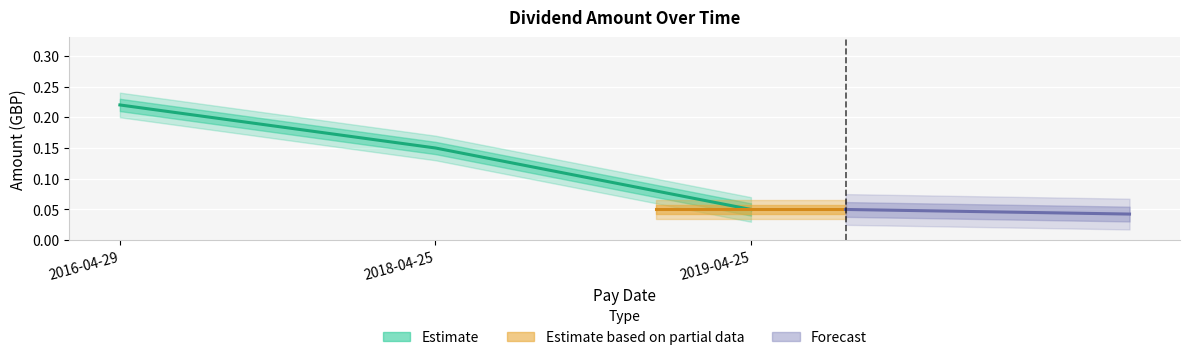

The chart shows a value of 0.1 at 2016-04-29. True or false?

False